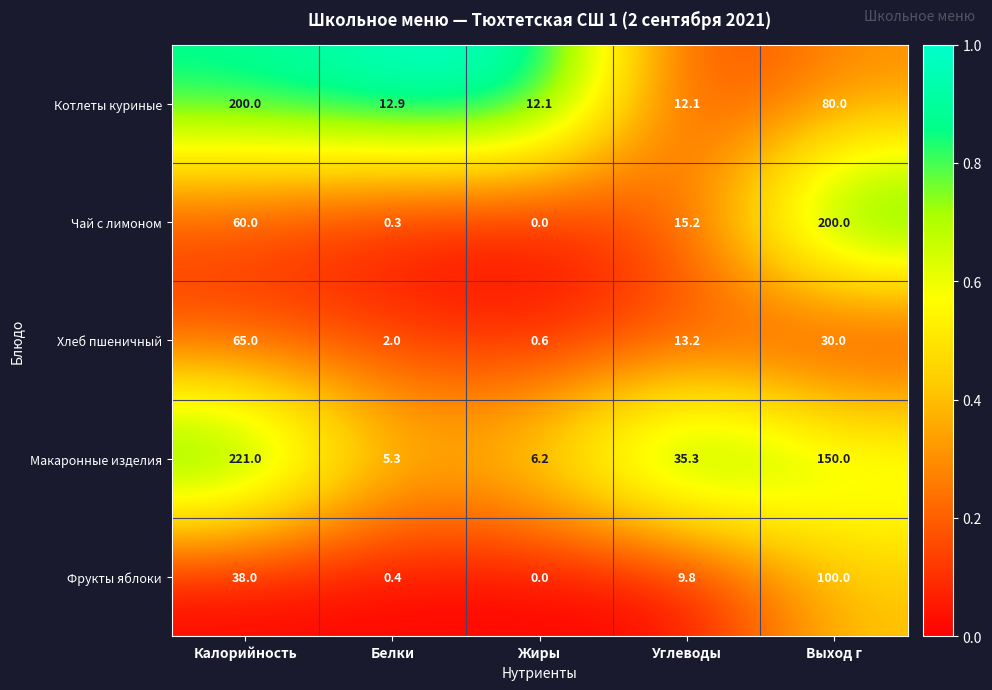

Which category has the lowest value in the Макаронные изделия series?

Белки